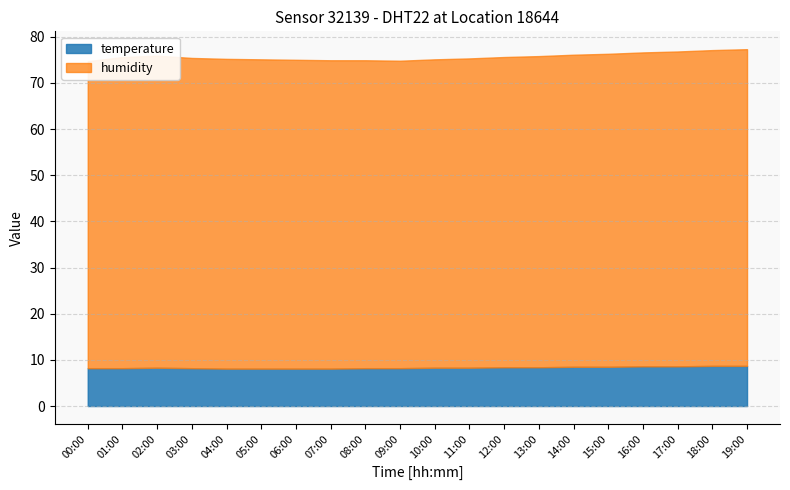

What is the minimum value for humidity?

66.5